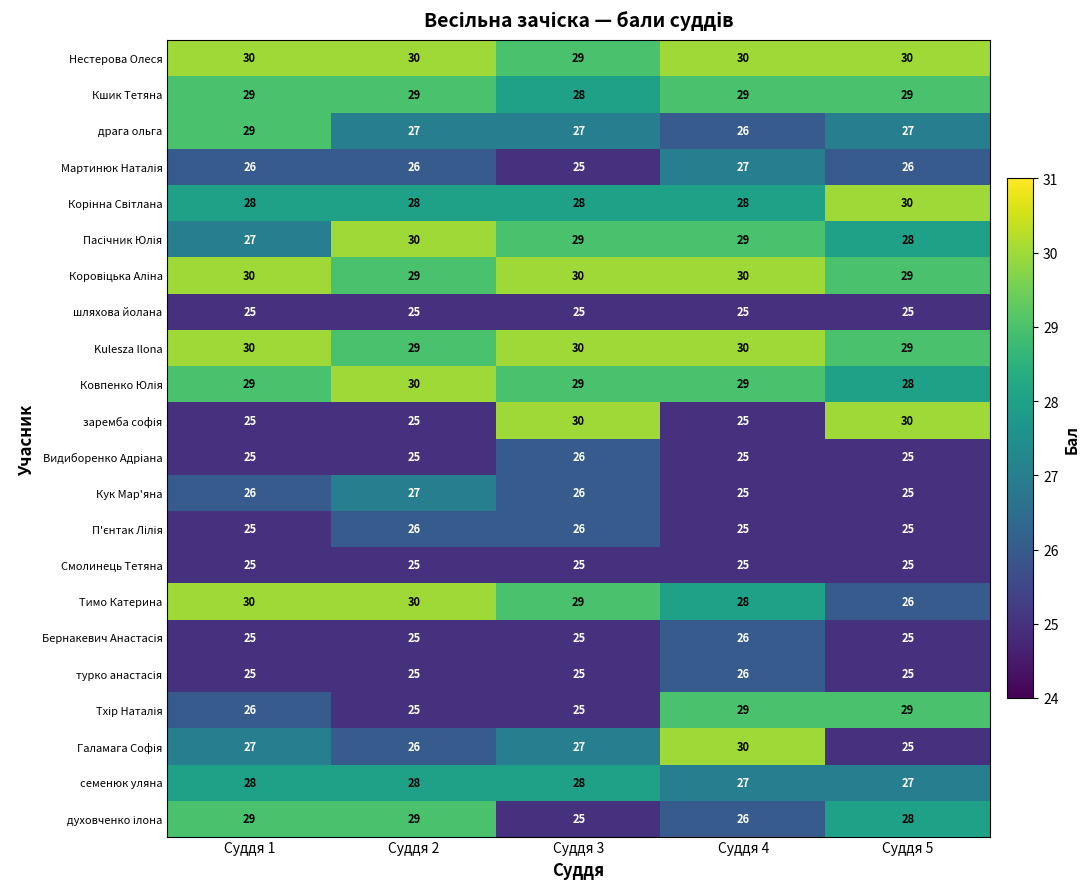

How many categories are shown in the chart?

5